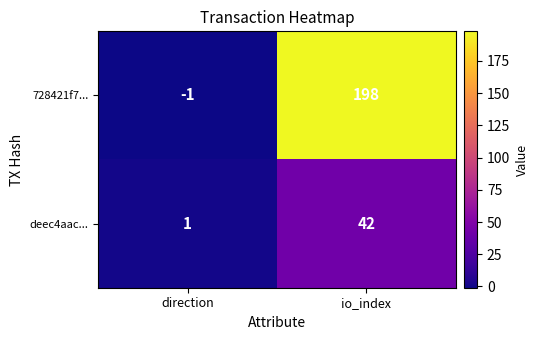

How many distinct data groups are displayed?

2